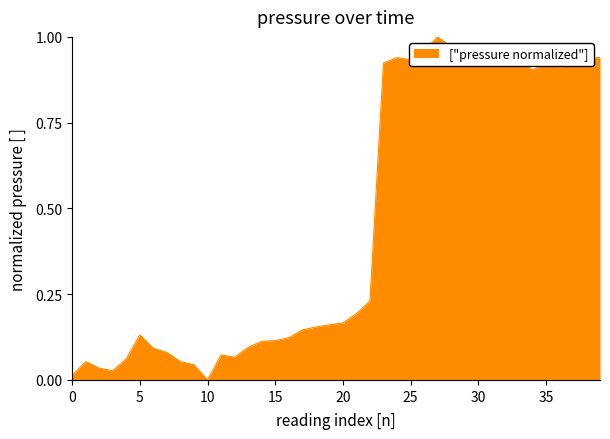

Which category has the highest value across all series?

27